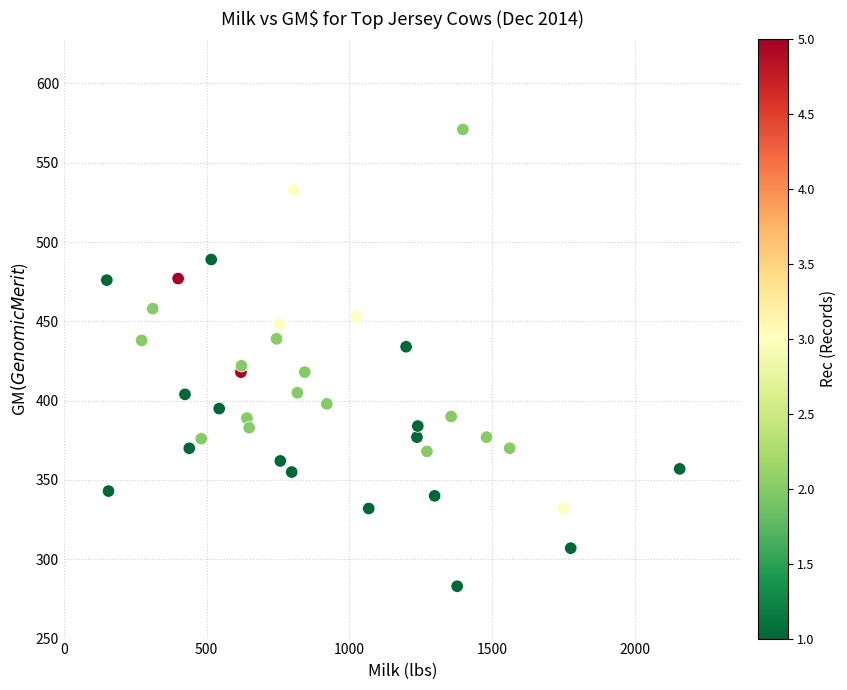

What is the range of Y values (max minus min)?

288